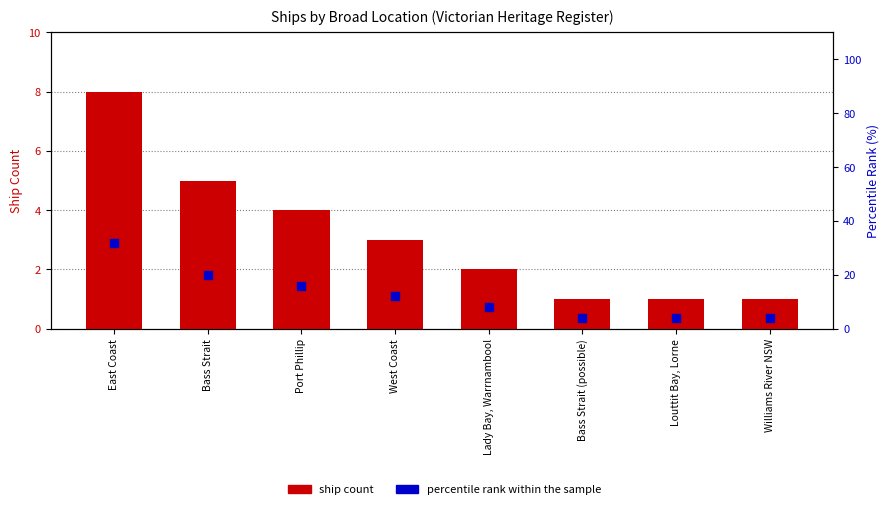

What are all the series names shown in the legend?

ship count, percentile rank within the sample